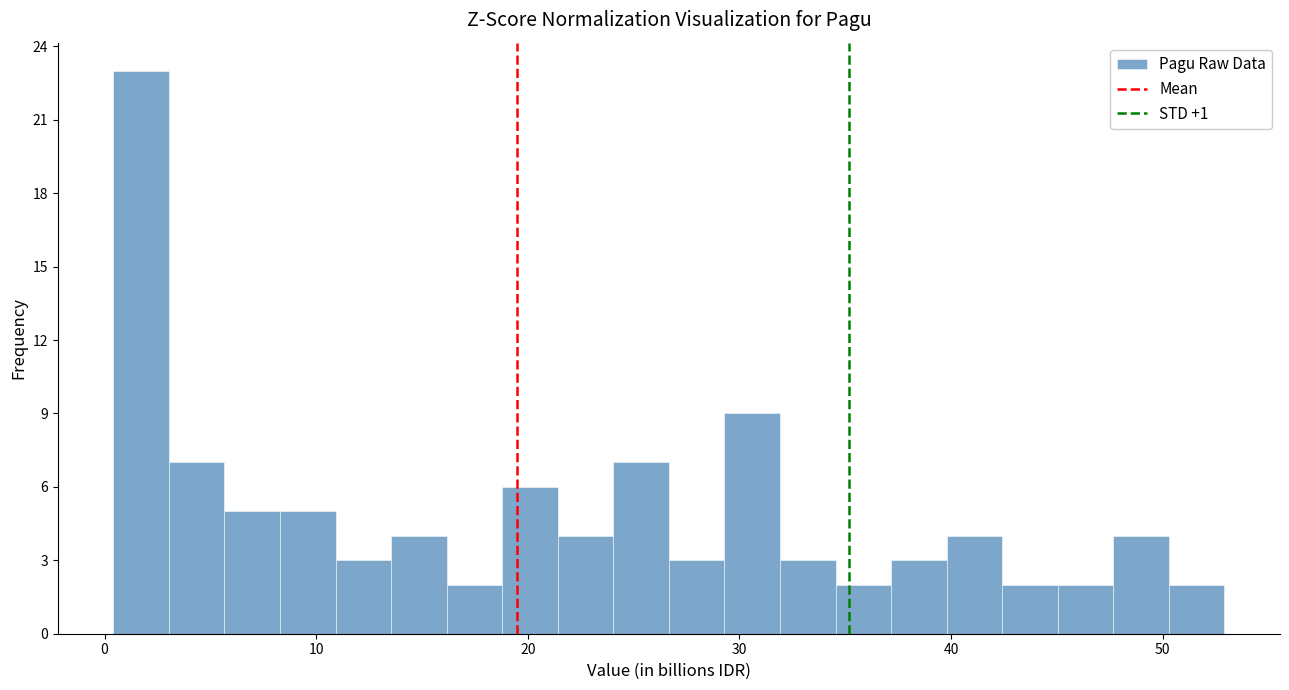

Around what value on the x-axis is the tallest bar? Give the approximate position of its centre, as read against the axis.

2